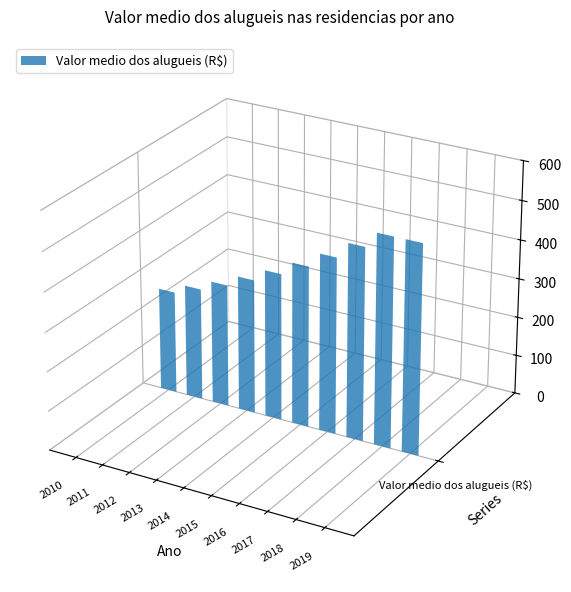

Where is the data nearest to the value 397?

2015